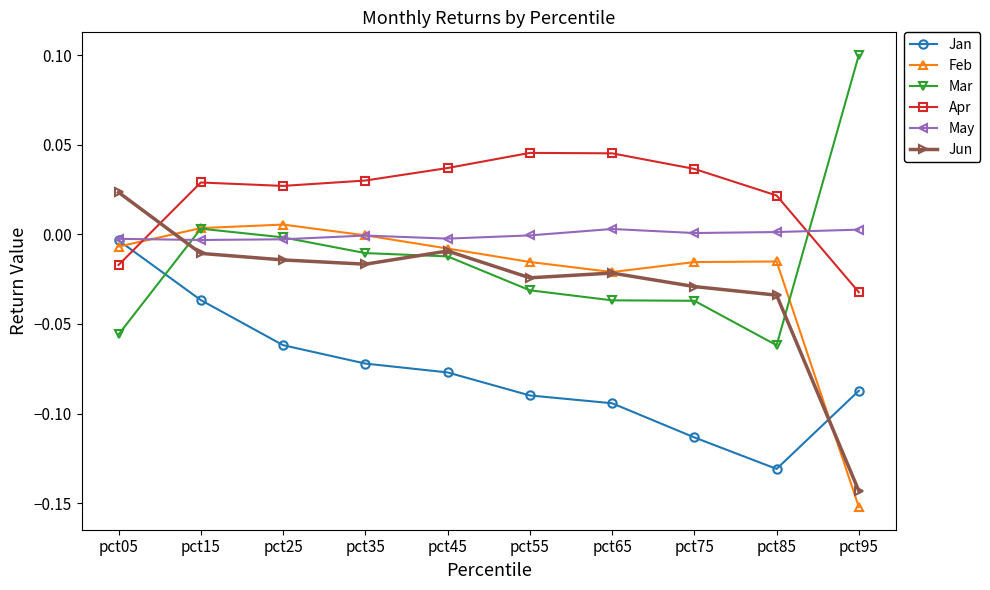

Rank the categories by Jan value from highest to lowest.

pct05, pct15, pct25, pct35, pct45, pct95, pct55, pct65, pct75, pct85